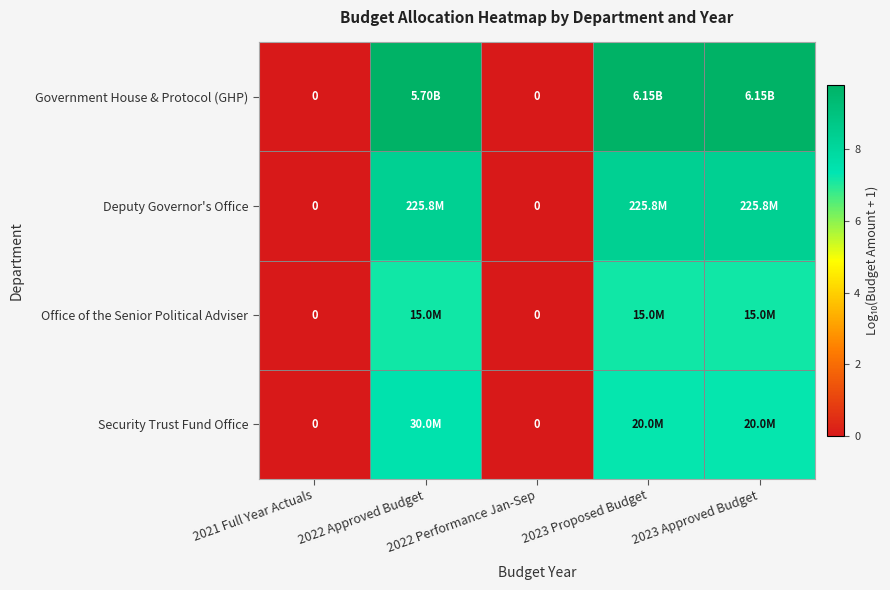

True or false: Security Trust Fund Office has a value of 5.1 at 2022 Performance Jan-Sep.

False